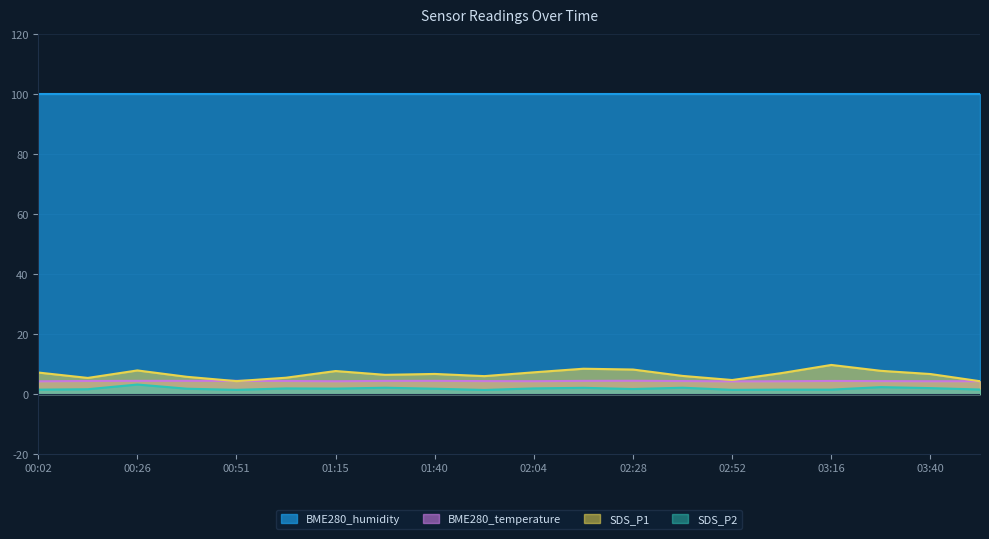

Which series has the largest total across all categories?

BME280_humidity